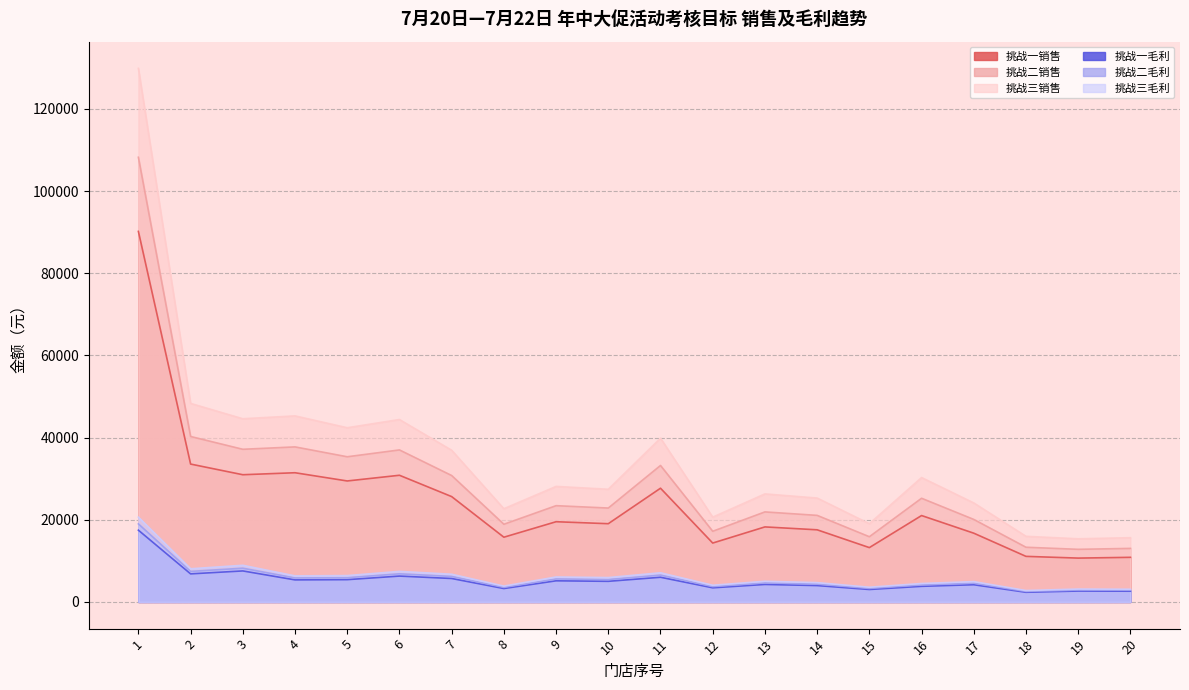

What are all the series names shown in the legend?

挑战一销售, 挑战二销售, 挑战三销售, 挑战一毛利, 挑战二毛利, 挑战三毛利